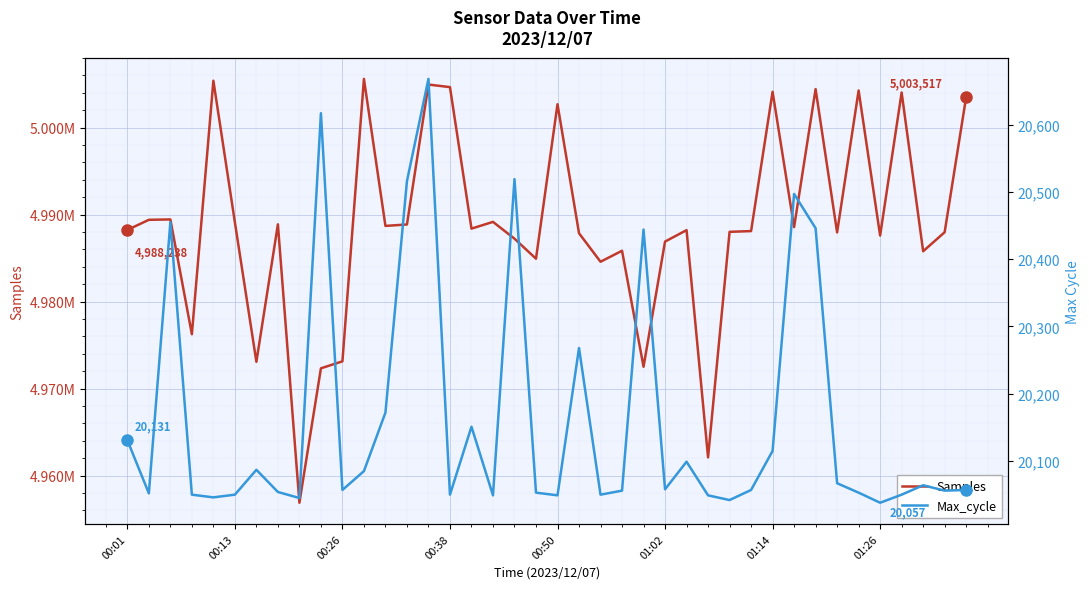

At 37, list the series in order from largest to smallest.

Samples, Max_cycle